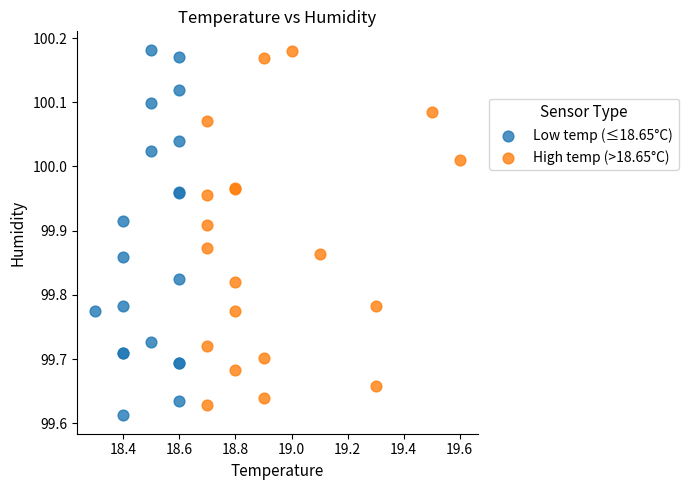

What are all the series names shown in the legend?

Low temp (≤18.65°C), High temp (>18.65°C)